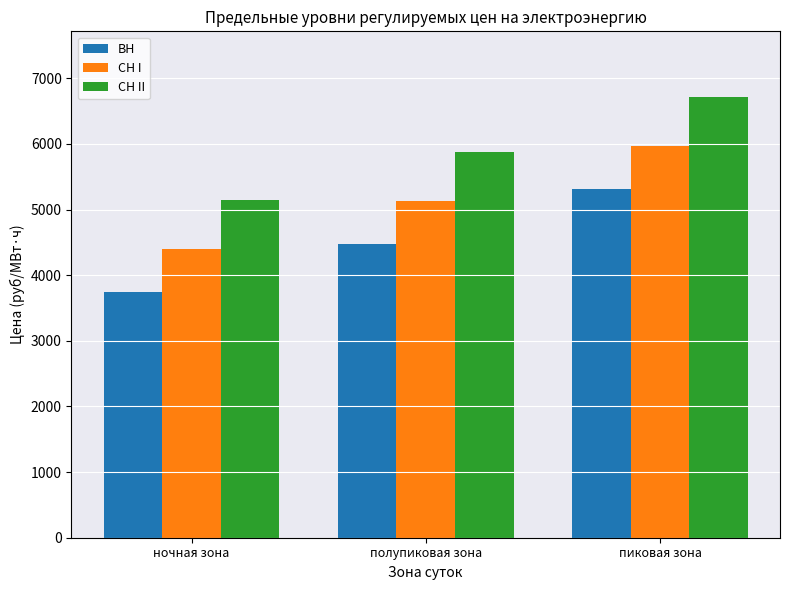

List the labels in order of ВН value, largest first.

пиковая зона, полупиковая зона, ночная зона